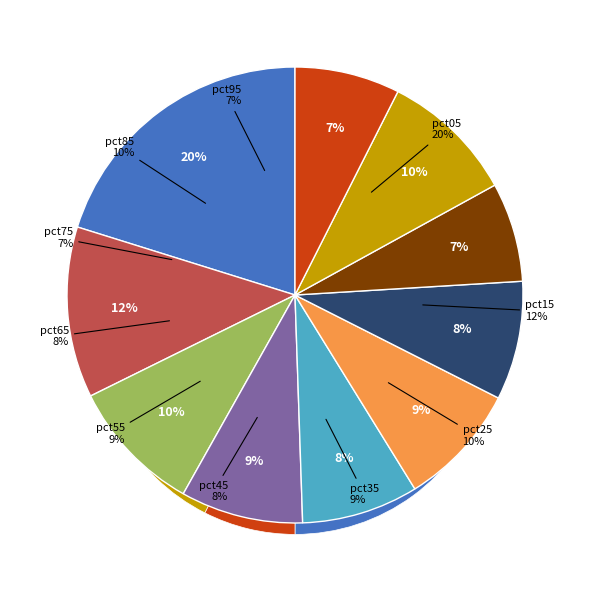

True or false: pct95 accounts for 22% of the total.

False